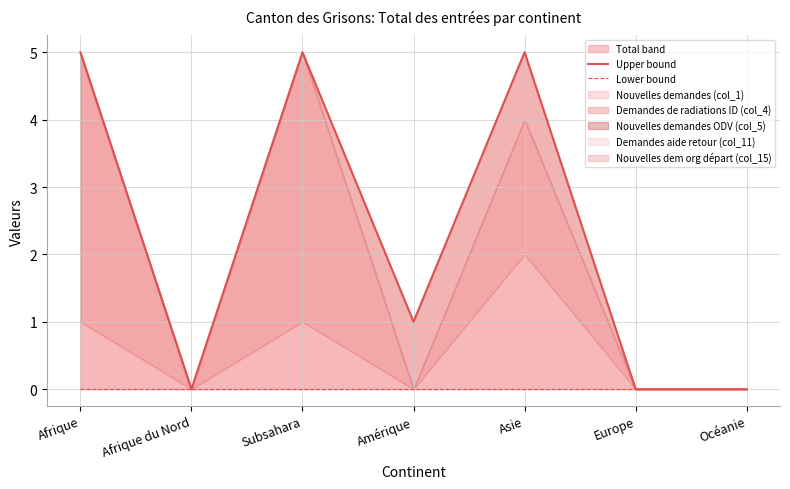

List the labels in order of Lower bound value, smallest first.

Afrique, Afrique du Nord, Subsahara, Amérique, Asie, Europe, Océanie